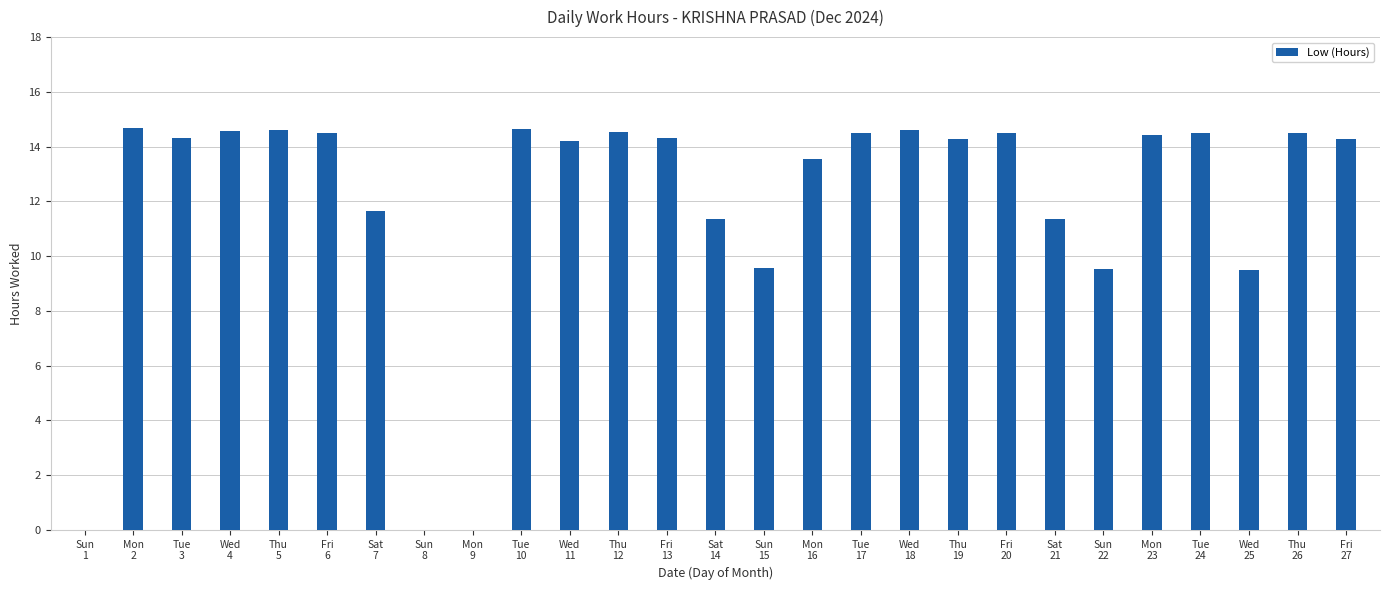

What is the ratio of the value at Mon
16 to the value at Tue
17?

0.9